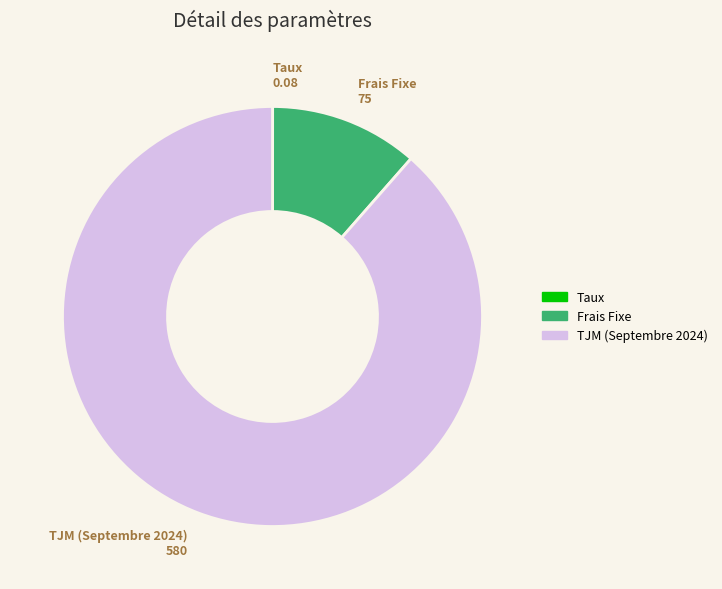

Is Frais Fixe the majority of the pie?

No